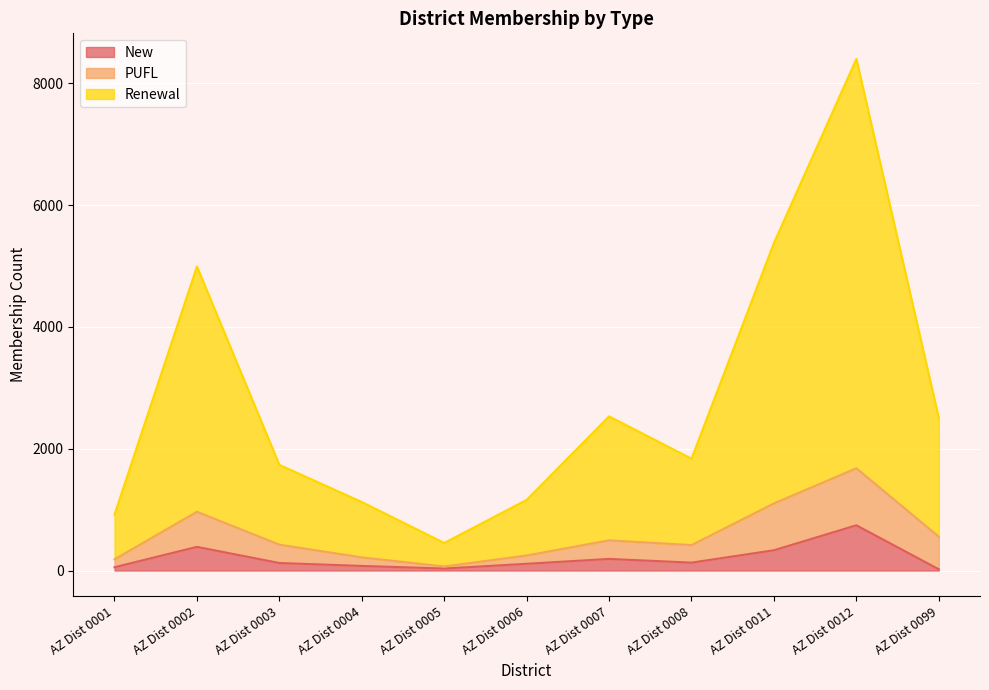

What is the greatest value displayed?

8398